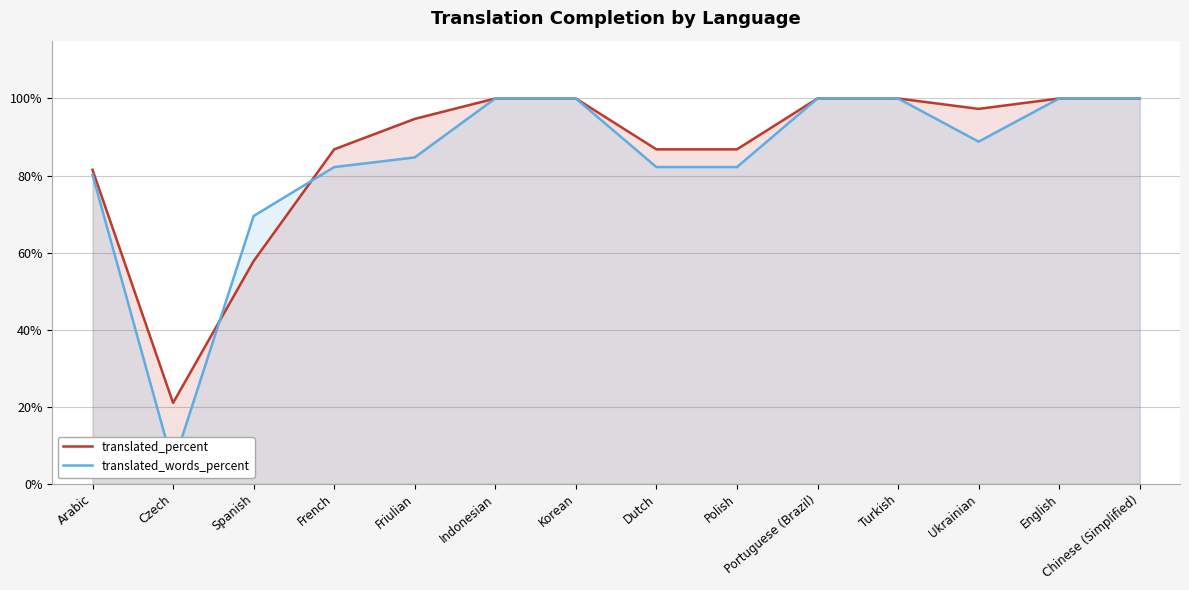

True or false: translated_percent and translated_words_percent cross at least once.

True